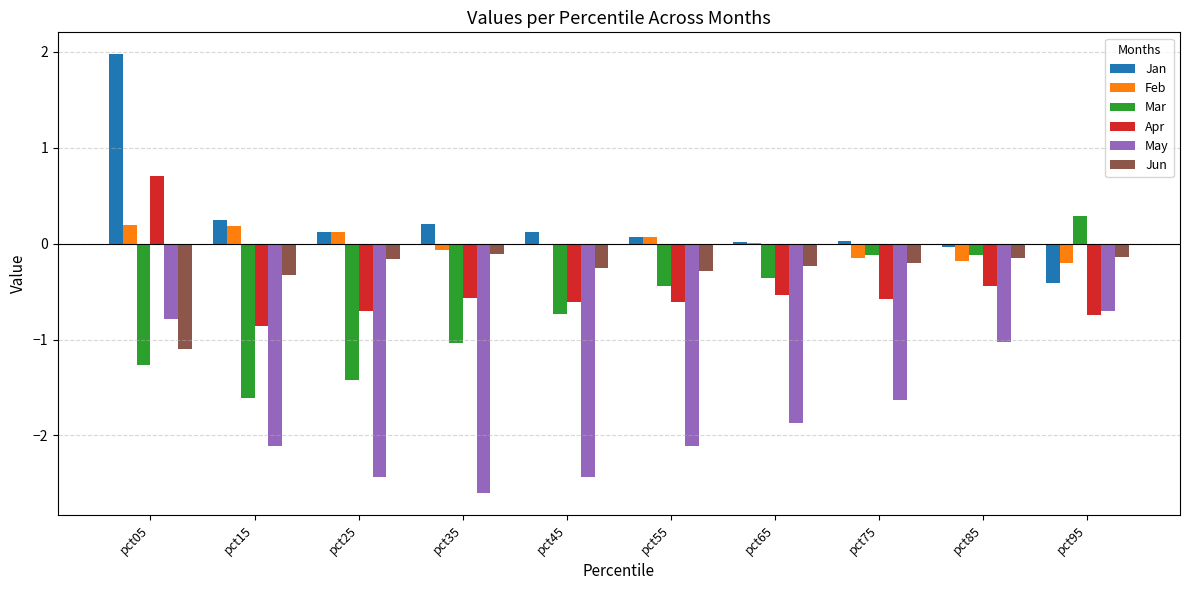

Is it true that Jan equals 0.0 at pct75?

True